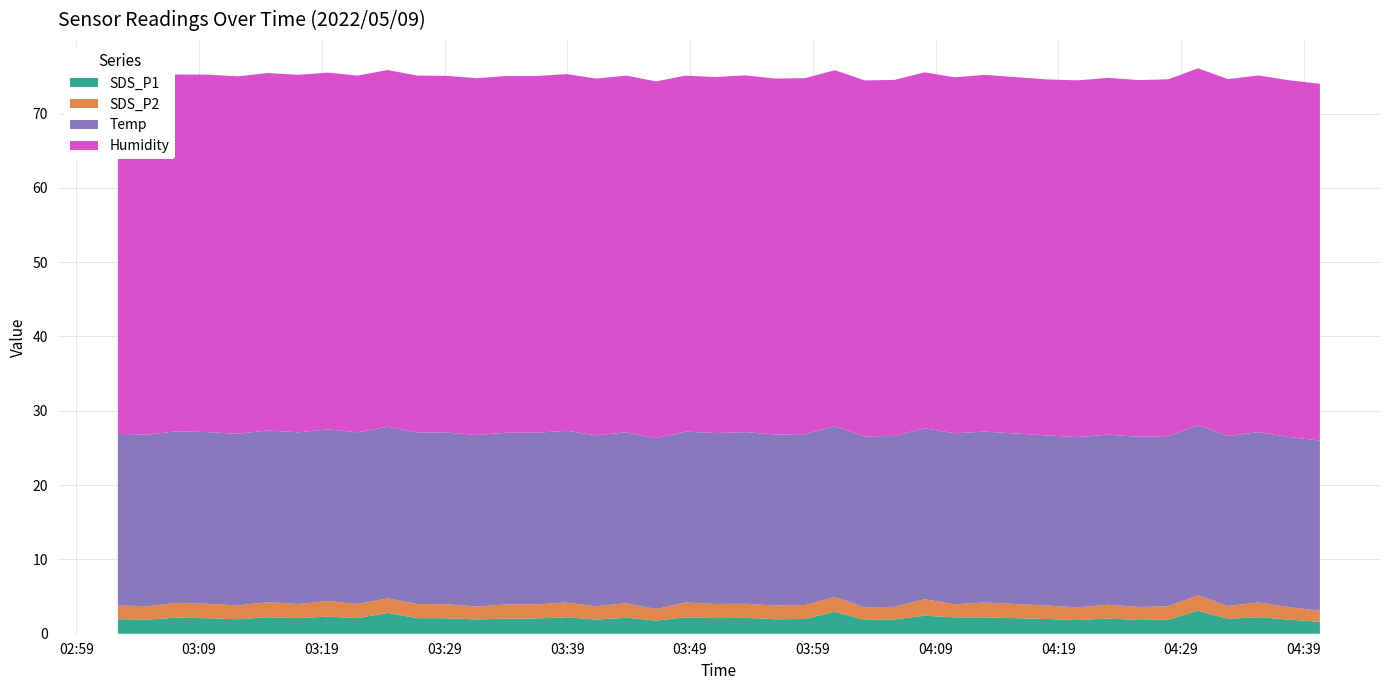

Reading left to right, extract all data points from this chart.

SDS_P1: 1.9	1.9	2.2	2.1	1.9	2.2	2.1	2.3	2.1	2.8	2.1	2.1	1.9	2.0	2.0	2.2	1.9	2.1	1.8	2.2	2.1	2.1	1.9	2.0	3.0	1.9	1.9	2.4	2.2	2.2	2.0	1.8	2.0	1.9	1.9	3.1	2.0	2.2	1.9	1.6
SDS_P2: 1.9	1.8	2.0	1.9	1.9	2.0	1.9	2.1	1.9	1.9	1.9	1.9	1.7	1.9	1.9	2.0	1.8	1.9	1.6	2.0	1.9	1.9	1.9	1.9	2.0	1.7	1.7	2.2	1.8	2.0	1.8	1.7	1.9	1.8	1.8	2.1	1.7	2.0	1.7	1.5
Temp: 23.1	23.1	23.1	23.1	23.1	23.1	23.1	23.1	23.1	23.1	23.1	23.1	23.1	23.1	23.1	23.1	23.0	23.0	23.0	23.0	23.0	23.1	23.0	23.0	23.0	23.0	23.0	23.0	23.0	23.0	22.9	22.9	22.9	22.9	22.9	22.9	22.9	22.9	22.9	22.9
Humidity: 48.0	48.0	48.0	48.1	48.1	48.1	48.1	48.0	48.0	48.0	48.0	48.0	48.0	48.0	48.0	48.0	48.0	48.0	48.0	47.9	47.9	48.0	47.9	47.9	47.9	47.9	47.9	47.9	47.9	48.0	47.9	48.0	48.0	48.0	48.0	48.0	48.0	48.0	48.0	48.0